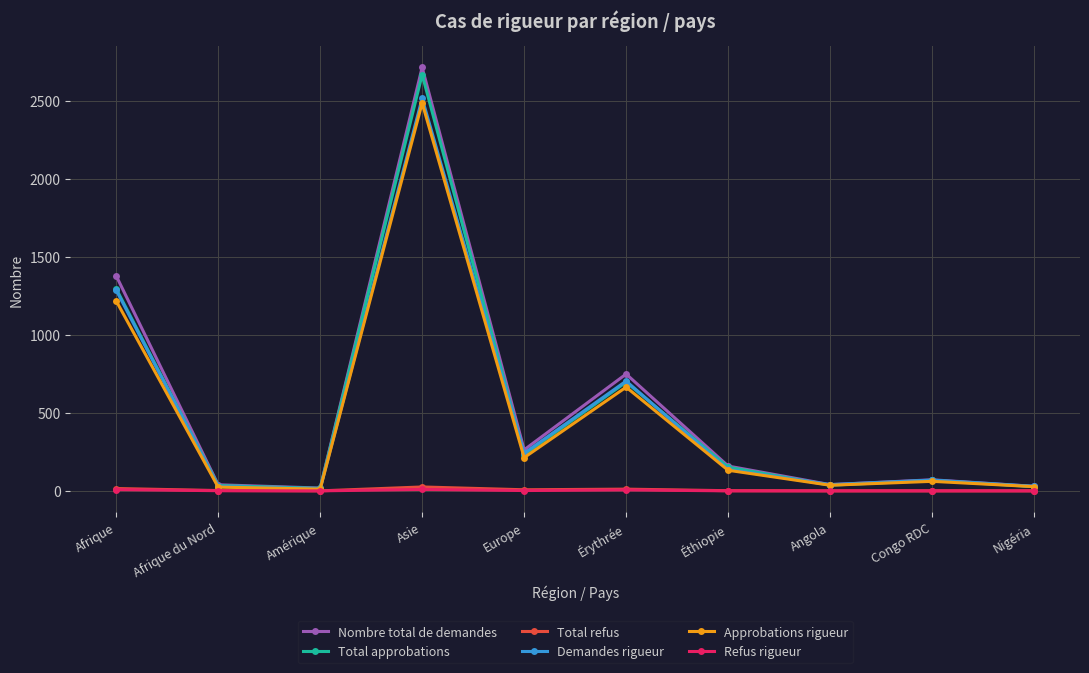

Count the number of data series in this chart.

6